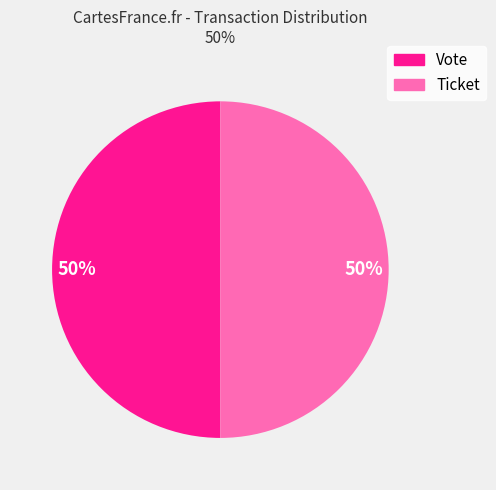

Count the number of slices in the pie.

2